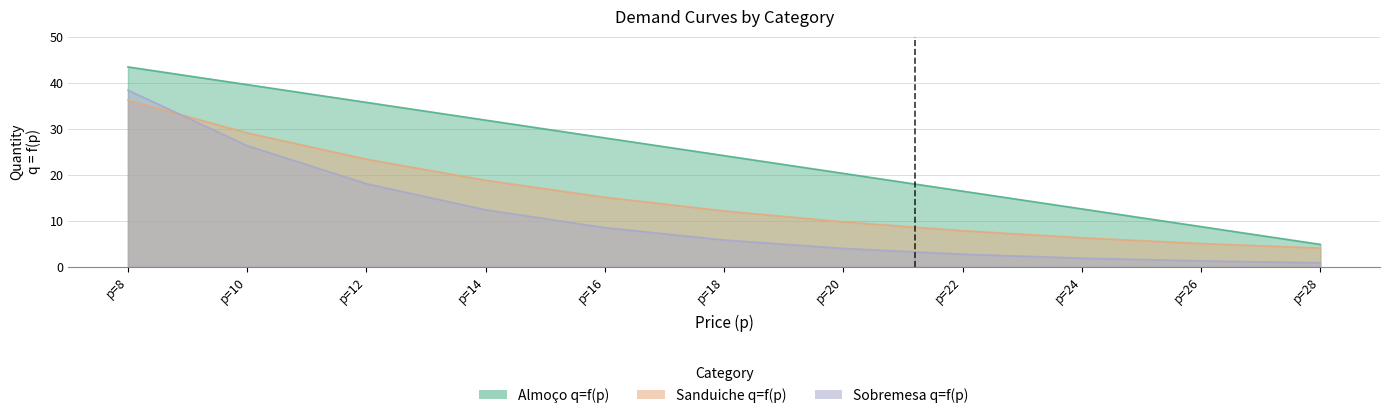

True or false: Sanduiche q=f(p) has a value of 36.2 at p=8.

True